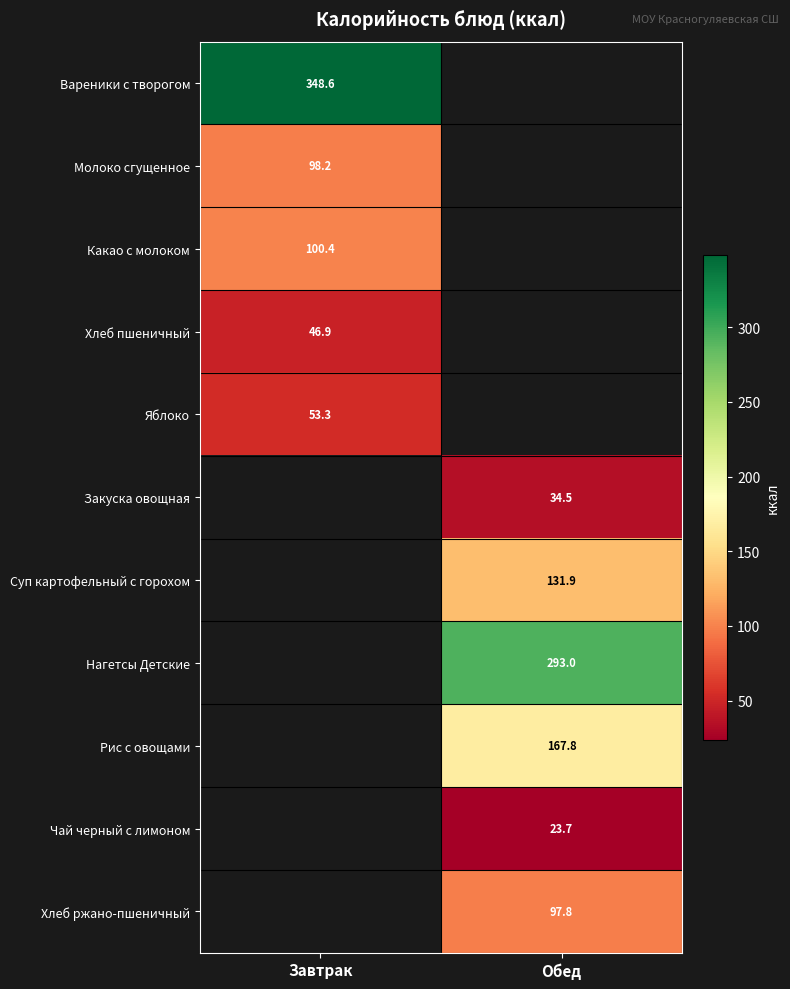

The Чай черный с лимоном series shows 23.7 at Обед. True or false?

True